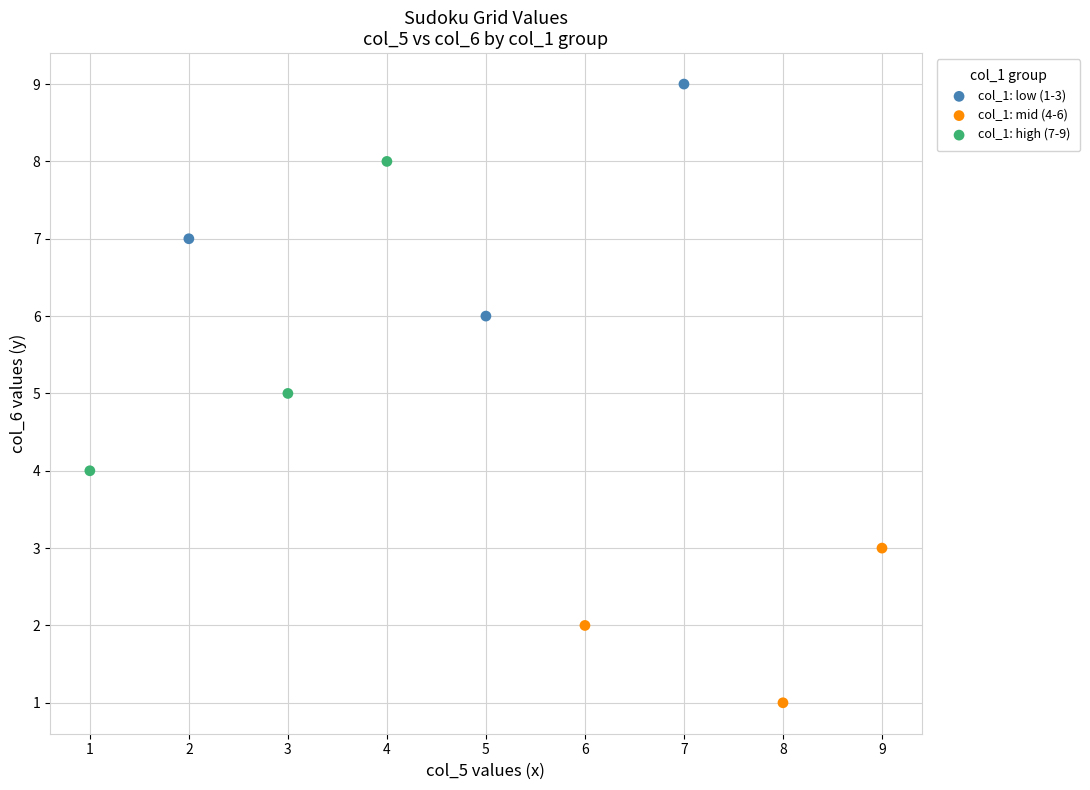

Which series has the largest Y range (max minus min)?

col_1: high (7-9)